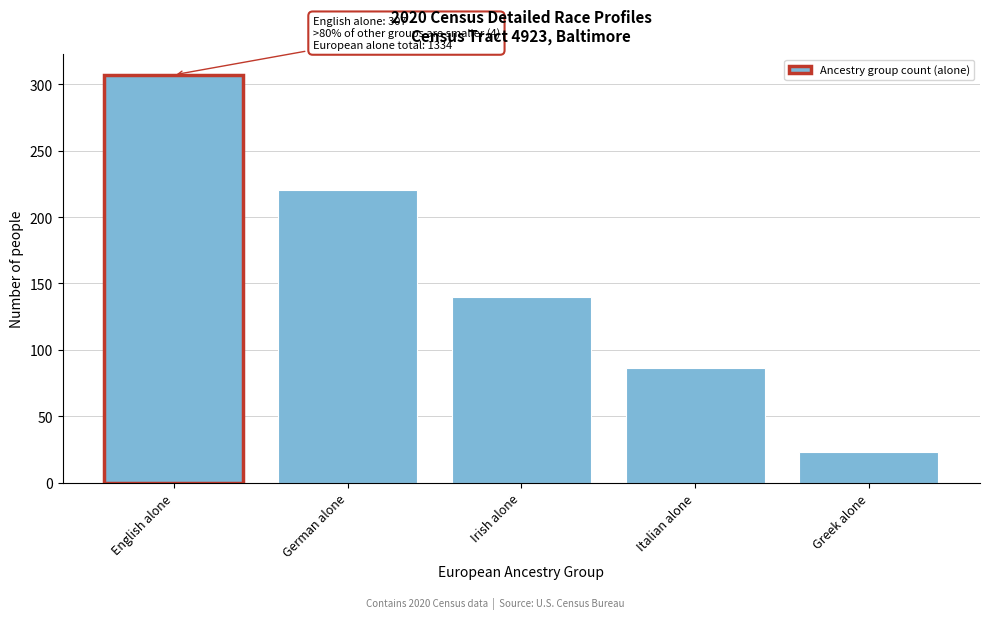

Reading left to right, what are all the values shown in this chart?

English alone=307	German alone=220	Irish alone=140	Italian alone=86	Greek alone=23